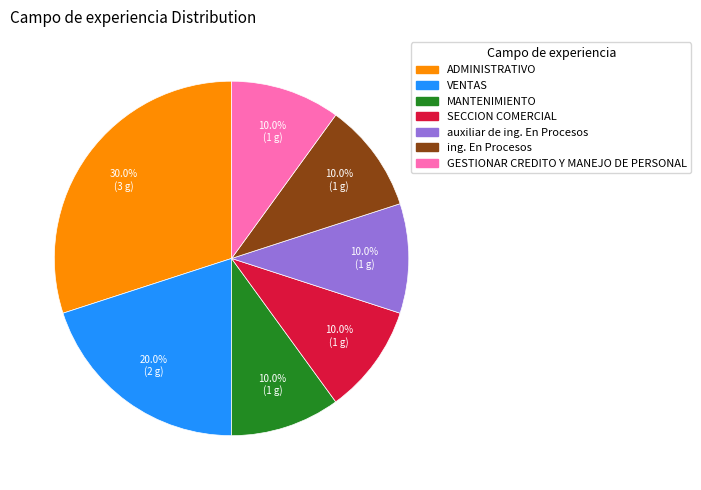

How many segments does this pie chart have?

7